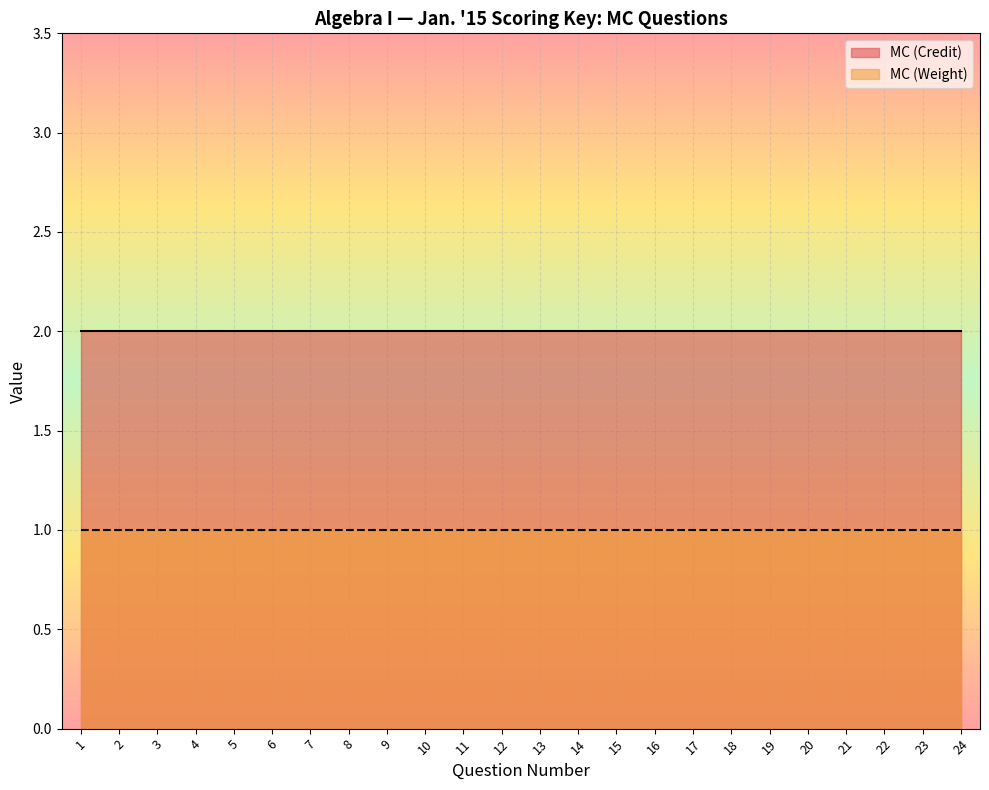

True or false: MC (Credit) has more than 2 interior local peaks.

False